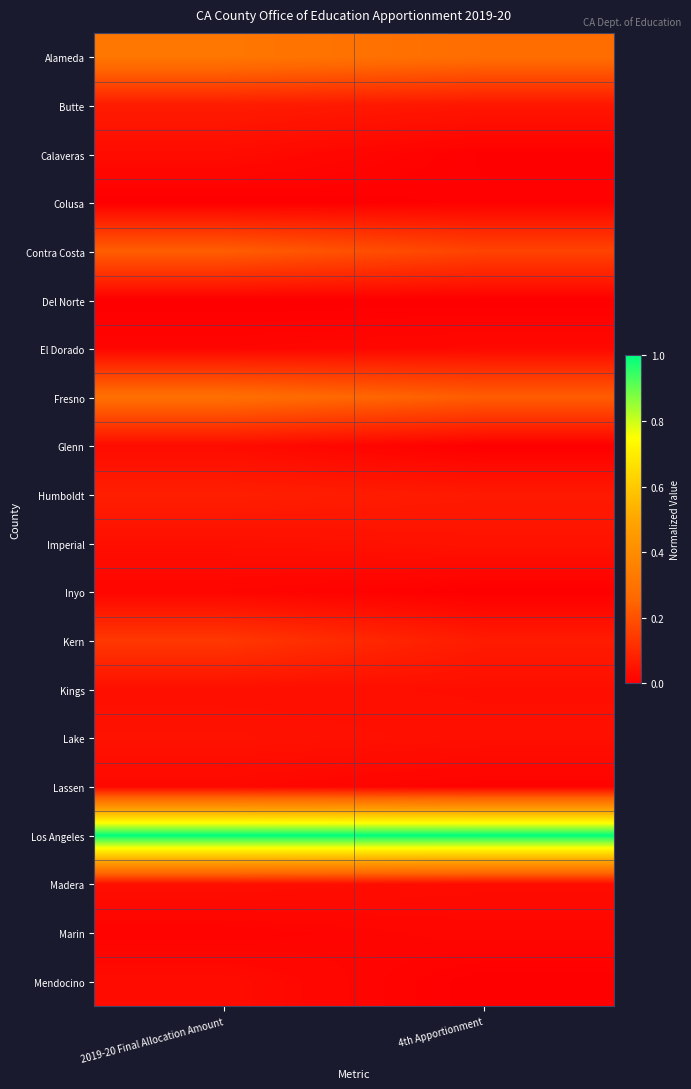

Reading left to right, transcribe all the data shown in this chart.

Alameda: 2019-20 Final Allocation Amount=0.3	4th Apportionment=0.3
Butte: 2019-20 Final Allocation Amount=0.1	4th Apportionment=0.1
Calaveras: 2019-20 Final Allocation Amount=0.0	4th Apportionment=0.0
Colusa: 2019-20 Final Allocation Amount=0.0	4th Apportionment=0.0
Contra Costa: 2019-20 Final Allocation Amount=0.2	4th Apportionment=0.2
Del Norte: 2019-20 Final Allocation Amount=0.0	4th Apportionment=0.0
El Dorado: 2019-20 Final Allocation Amount=0.0	4th Apportionment=0.0
Fresno: 2019-20 Final Allocation Amount=0.3	4th Apportionment=0.2
Glenn: 2019-20 Final Allocation Amount=0.0	4th Apportionment=0.0
Humboldt: 2019-20 Final Allocation Amount=0.1	4th Apportionment=0.1
Imperial: 2019-20 Final Allocation Amount=0.0	4th Apportionment=0.0
Inyo: 2019-20 Final Allocation Amount=0.0	4th Apportionment=0.0
Kern: 2019-20 Final Allocation Amount=0.1	4th Apportionment=0.1
Kings: 2019-20 Final Allocation Amount=0.0	4th Apportionment=0.0
Lake: 2019-20 Final Allocation Amount=0.0	4th Apportionment=0.0
Lassen: 2019-20 Final Allocation Amount=0.0	4th Apportionment=0.0
Los Angeles: 2019-20 Final Allocation Amount=1.0	4th Apportionment=1.0
Madera: 2019-20 Final Allocation Amount=0.0	4th Apportionment=0.0
Marin: 2019-20 Final Allocation Amount=0.0	4th Apportionment=0.0
Mendocino: 2019-20 Final Allocation Amount=0.0	4th Apportionment=0.0